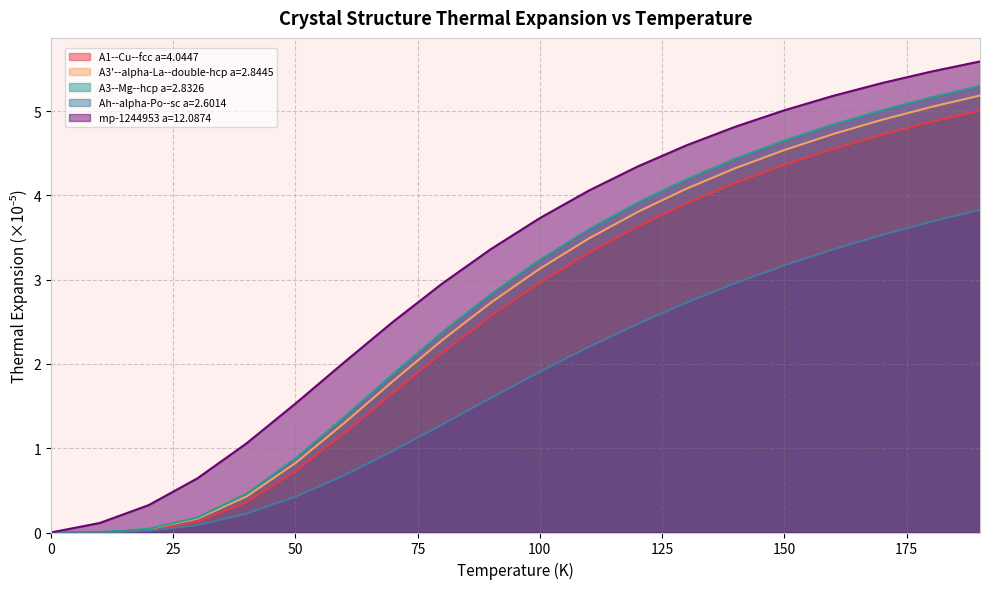

At which category is the sum across all series the highest?

190.0